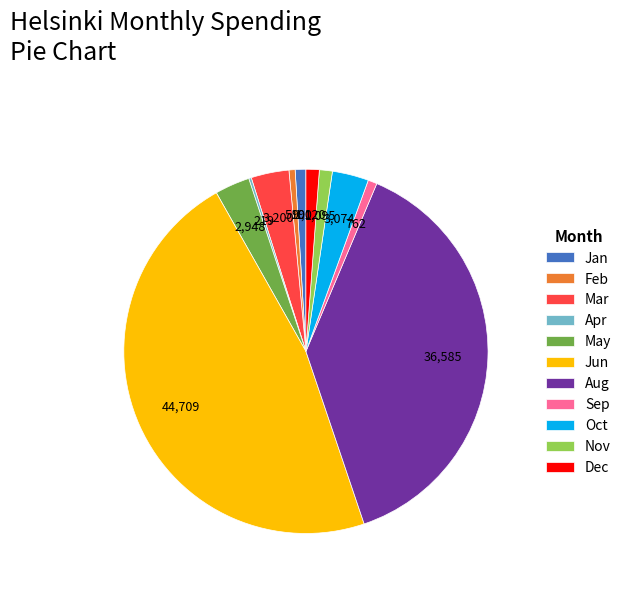

Is there a majority slice in this chart?

No